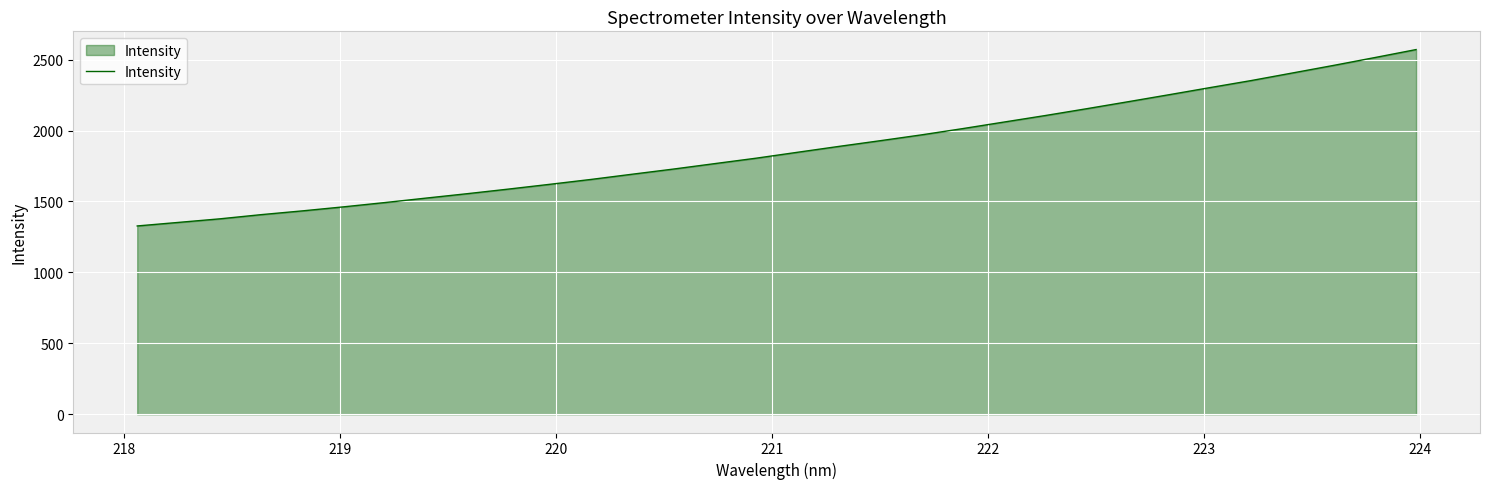

What is the minimum value shown in the chart?

1327.3